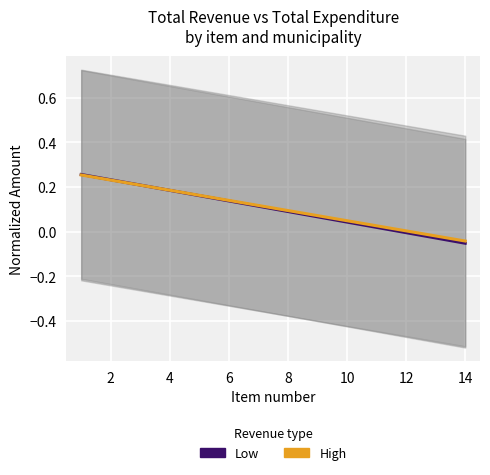

Which series has the largest range (max minus min)?

Low